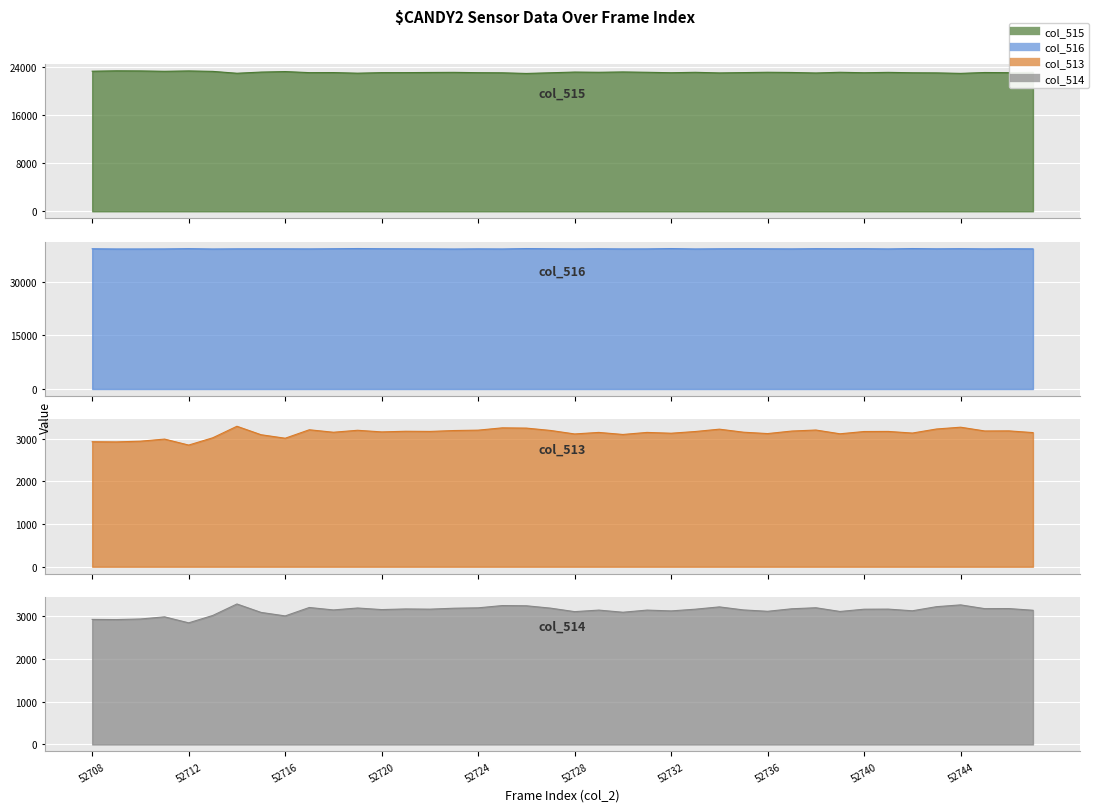

At 52740, list the series in order from smallest to largest.

col_513, col_514, col_515, col_516